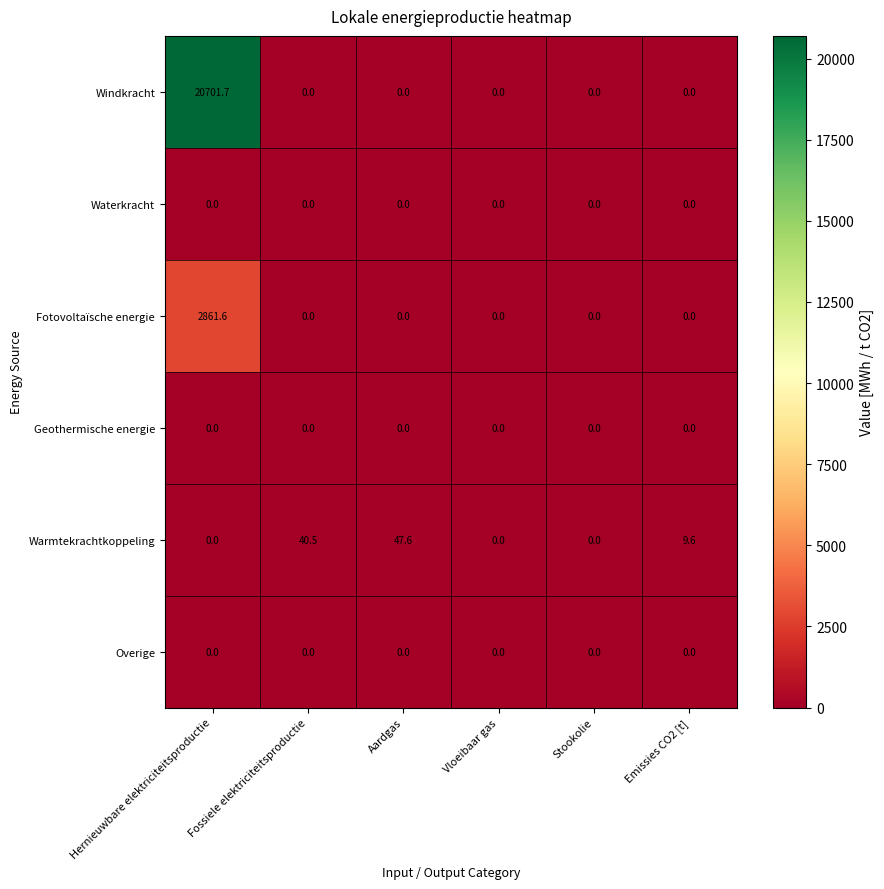

Which series has the largest range (max minus min)?

Windkracht